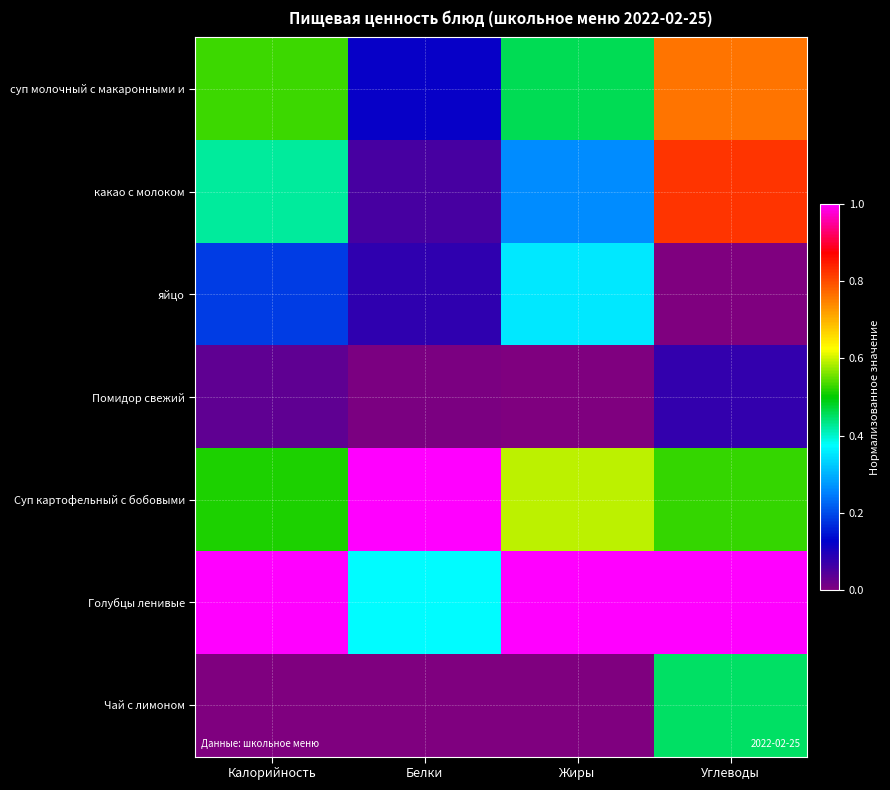

Reading right to left, extract all data points from this chart.

суп молочный с макаронными и: Углеводы=0.8	Жиры=0.5	Белки=0.1	Калорийность=0.5
какао с молоком: Углеводы=0.8	Жиры=0.3	Белки=0.1	Калорийность=0.4
яйцо: Углеводы=0.0	Жиры=0.4	Белки=0.1	Калорийность=0.2
Помидор свежий: Углеводы=0.1	Жиры=0.0	Белки=0.0	Калорийность=0.0
Суп картофельный с бобовыми: Углеводы=0.5	Жиры=0.6	Белки=1.0	Калорийность=0.5
Голубцы ленивые: Углеводы=1.0	Жиры=1.0	Белки=0.4	Калорийность=1.0
Чай с лимоном: Углеводы=0.5	Жиры=0.0	Белки=0.0	Калорийность=0.0